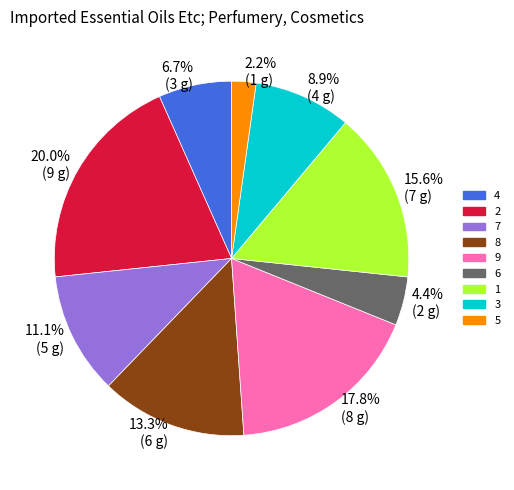

What percentage do 2 and 1 together represent?

35.6%